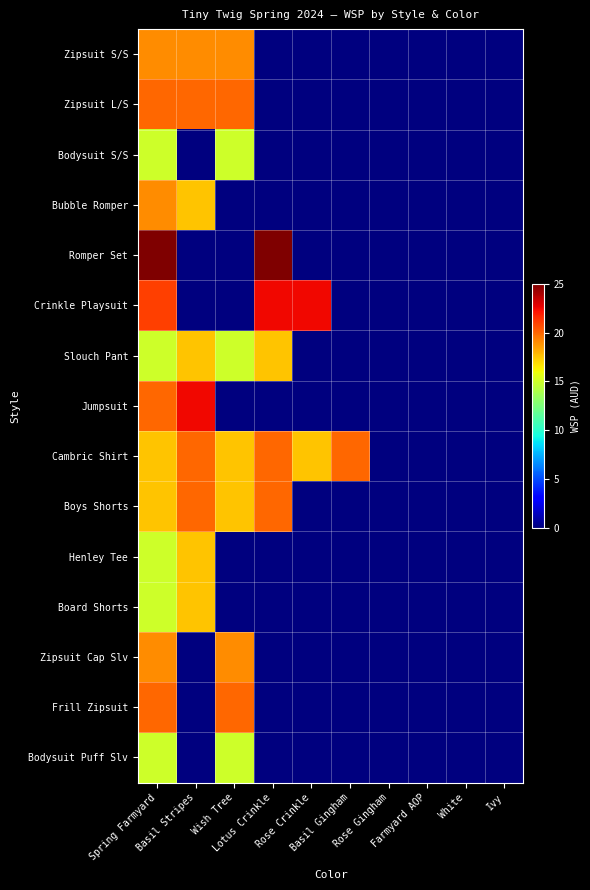

At which category is the sum across all series the highest?

Spring Farmyard